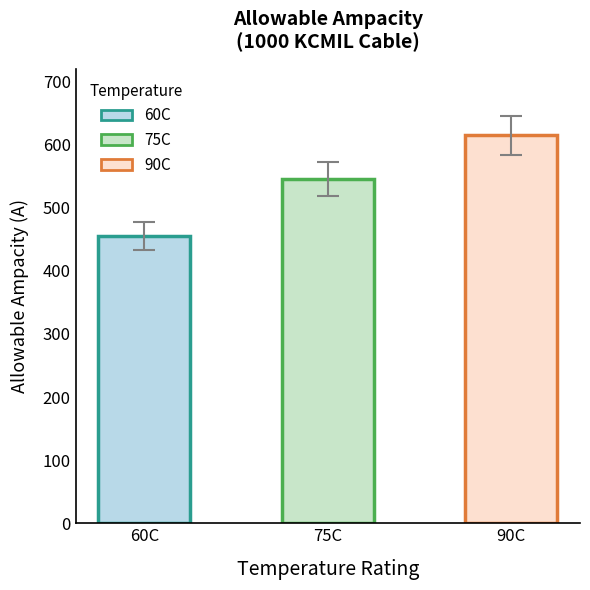

What position from the left is 75C?

2